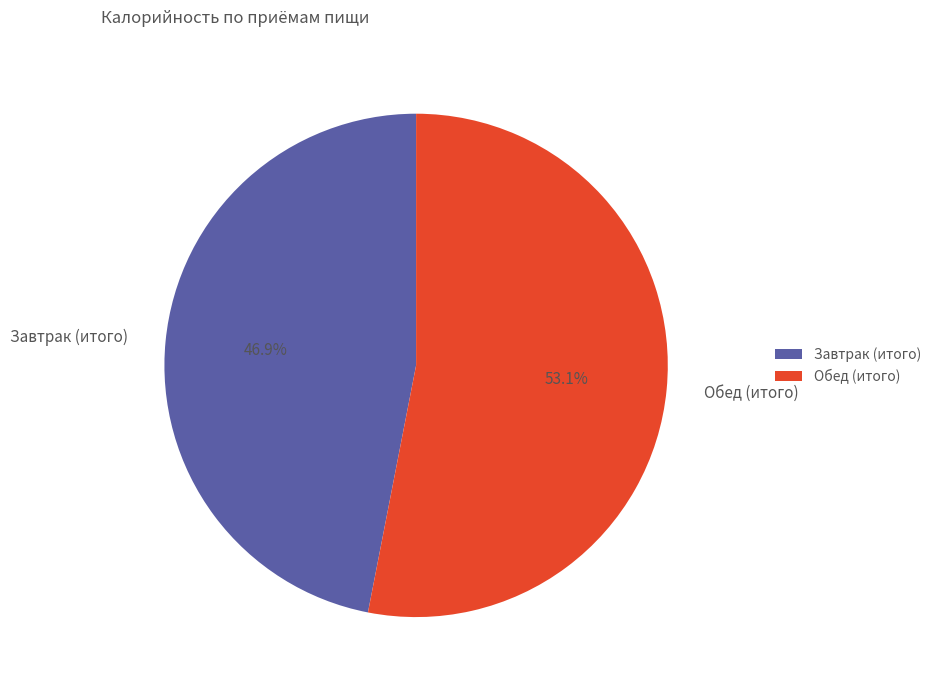

How many segments does this pie chart have?

2